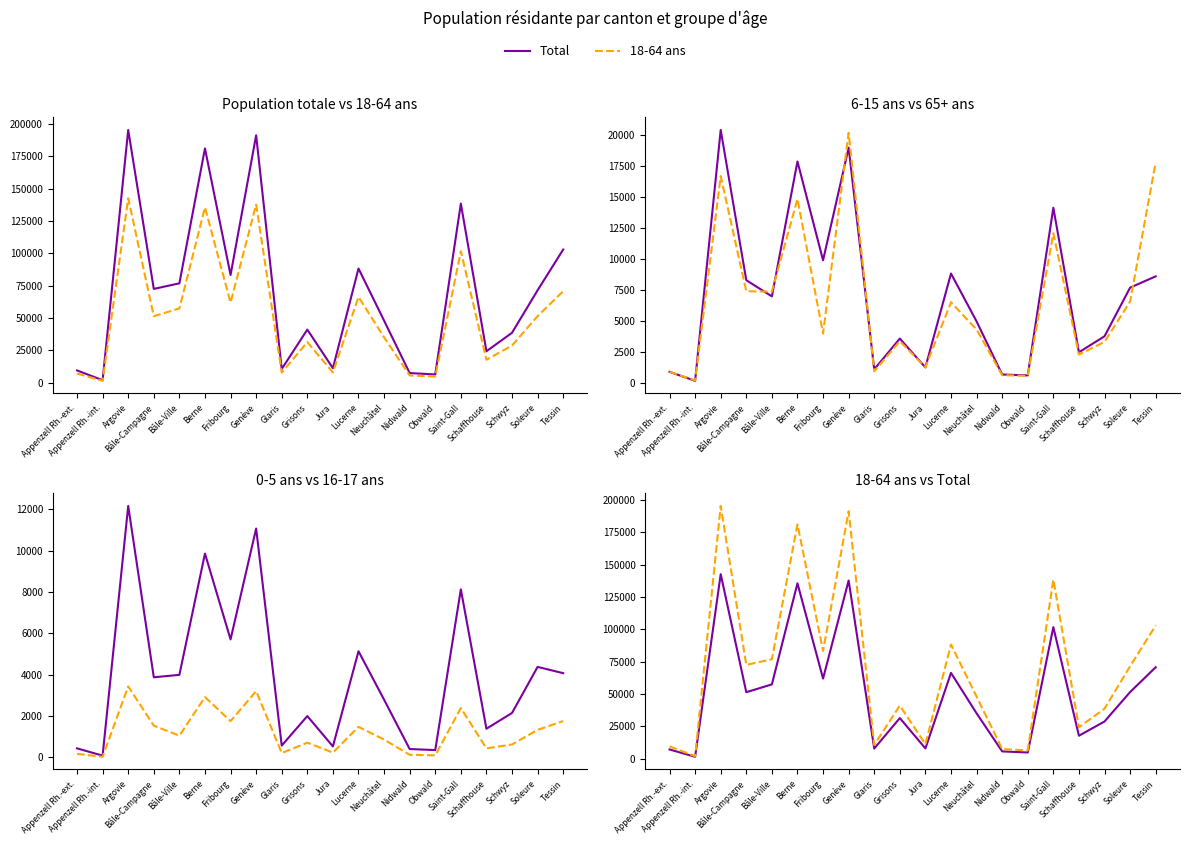

How many intersections are there between 0-5 ans and 65+ ans?

2